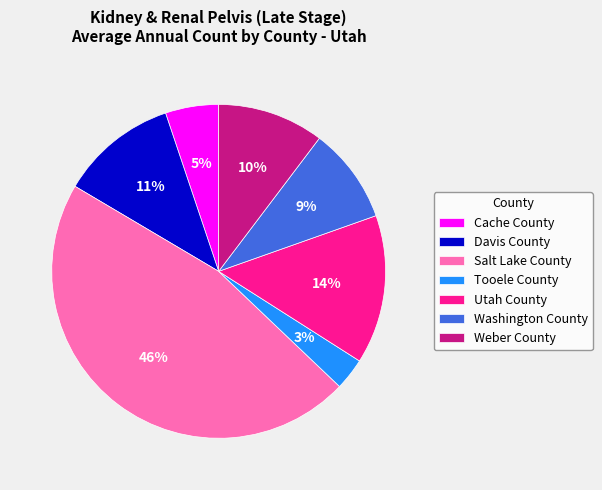

To the nearest percent, what percentage of the pie is Utah County?

14%